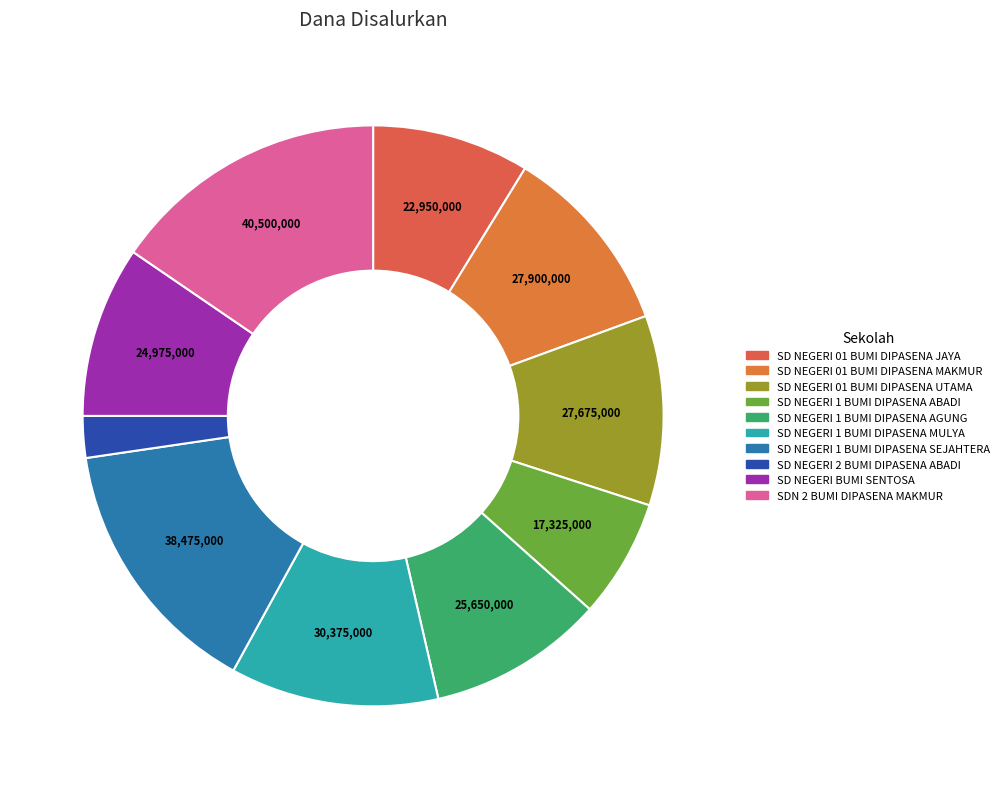

Is SD NEGERI 1 BUMI DIPASENA SEJAHTERA the majority of the pie?

No